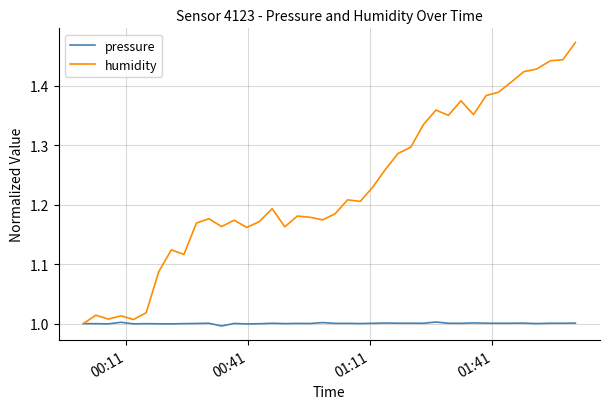

Which series has the largest total across all categories?

humidity